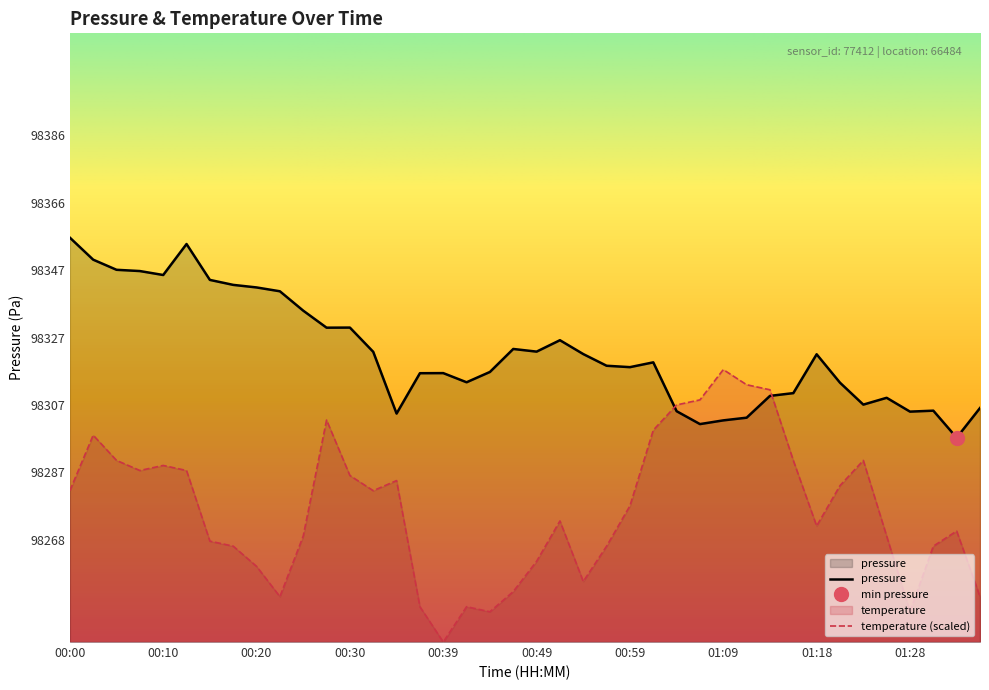

What is the difference between the maximum and minimum values?

58.8